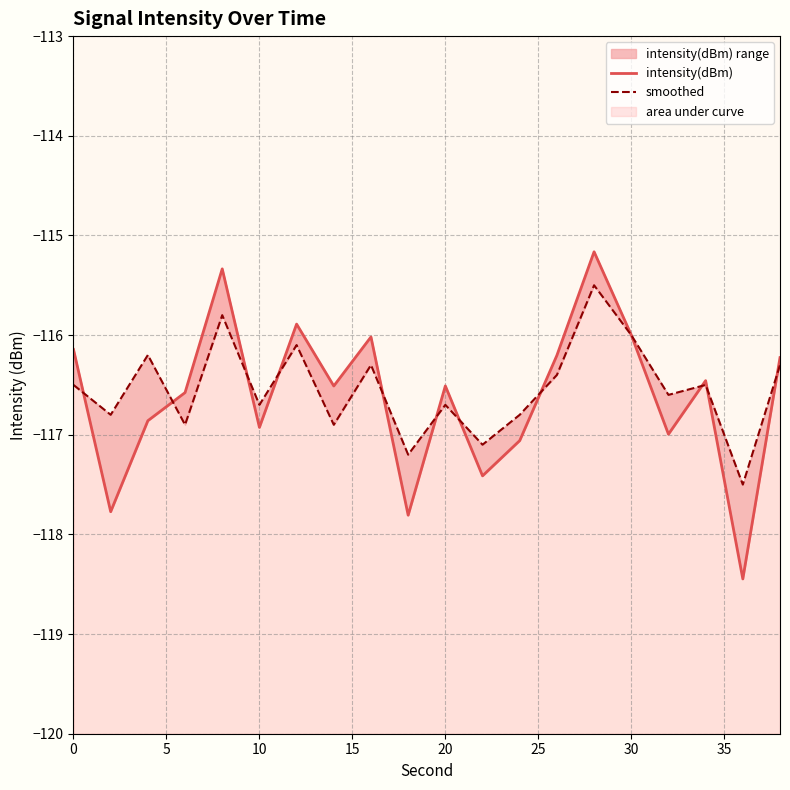

Which series has the widest spread of values?

intensity(dBm)